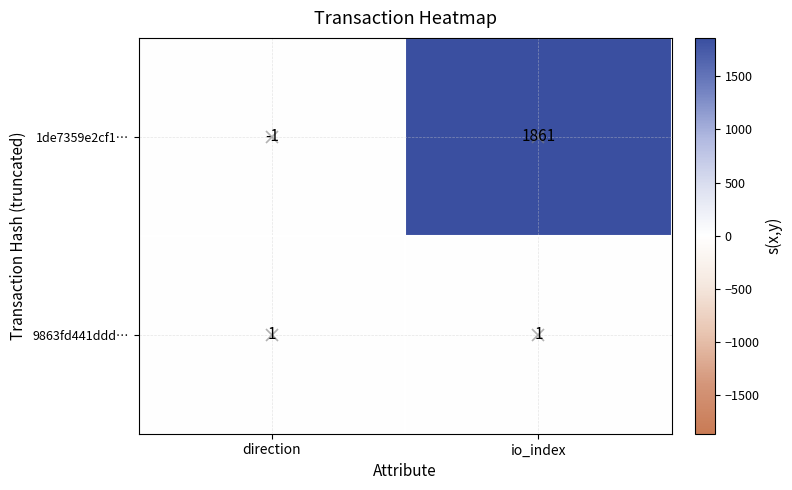

Rank the series by their average value, from highest to lowest.

1de7359e2cf1…, 9863fd441ddd…